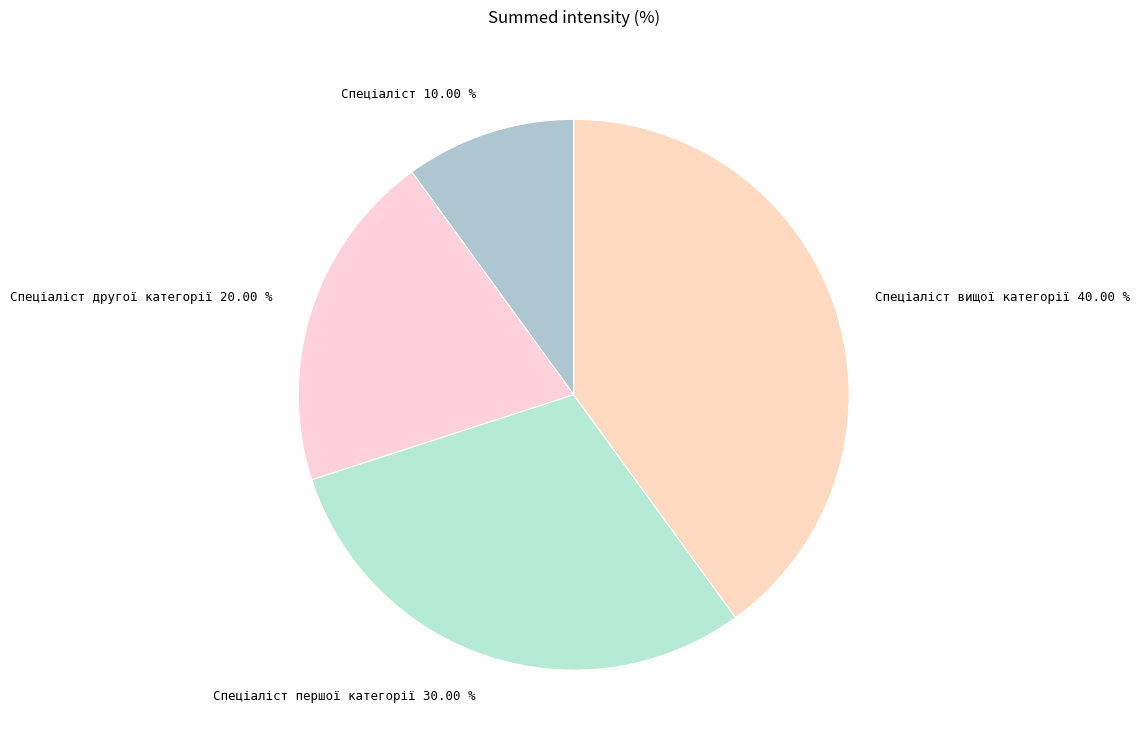

To the nearest percent, what is the difference between the Спеціаліст and Спеціаліст другої категорії slice percentages?

10%